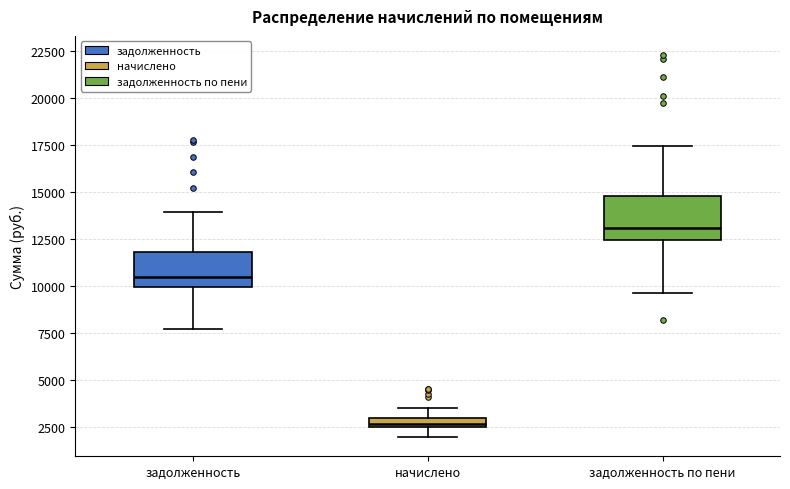

Which box has the lowest median line?

начислено